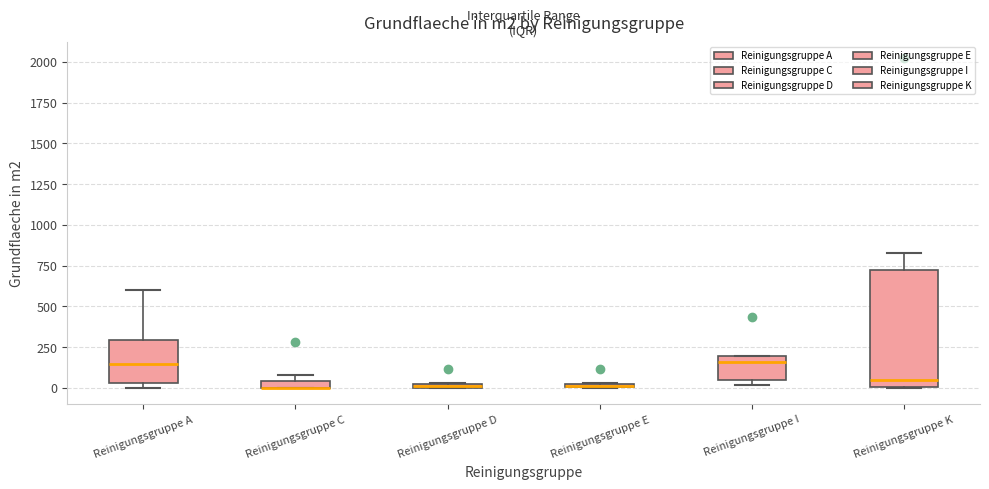

Which box is the tallest, from its lower edge to its upper edge?

Reinigungsgruppe K